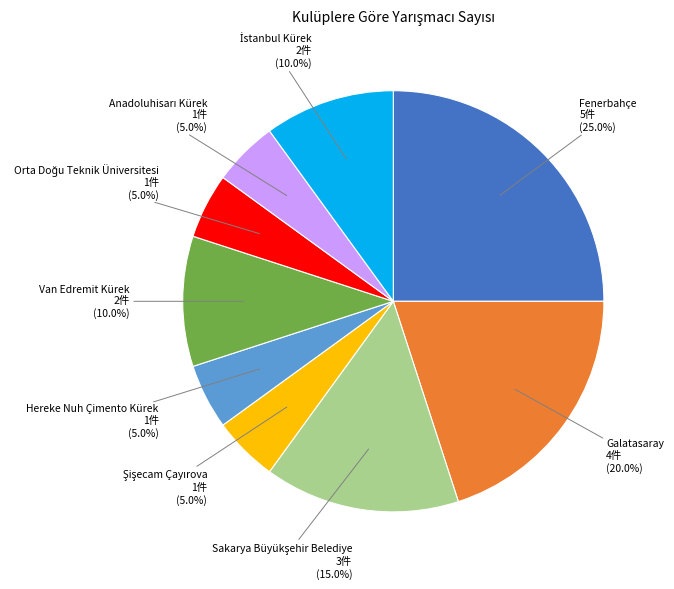

Is there any slice that represents more than half of the pie?

No